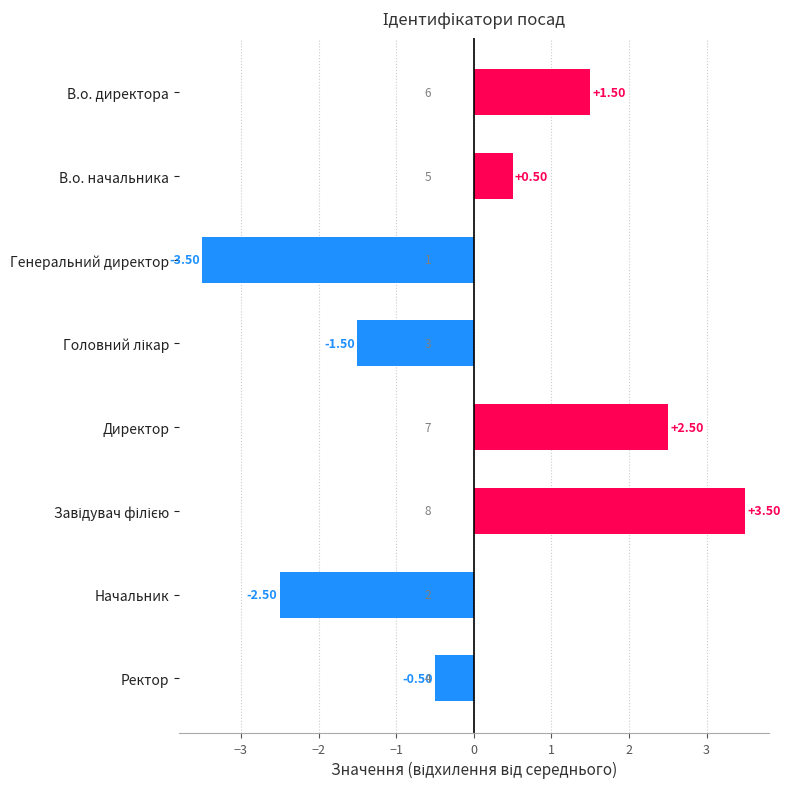

What is the change in value from В.о. директора to Начальник?

-4.0